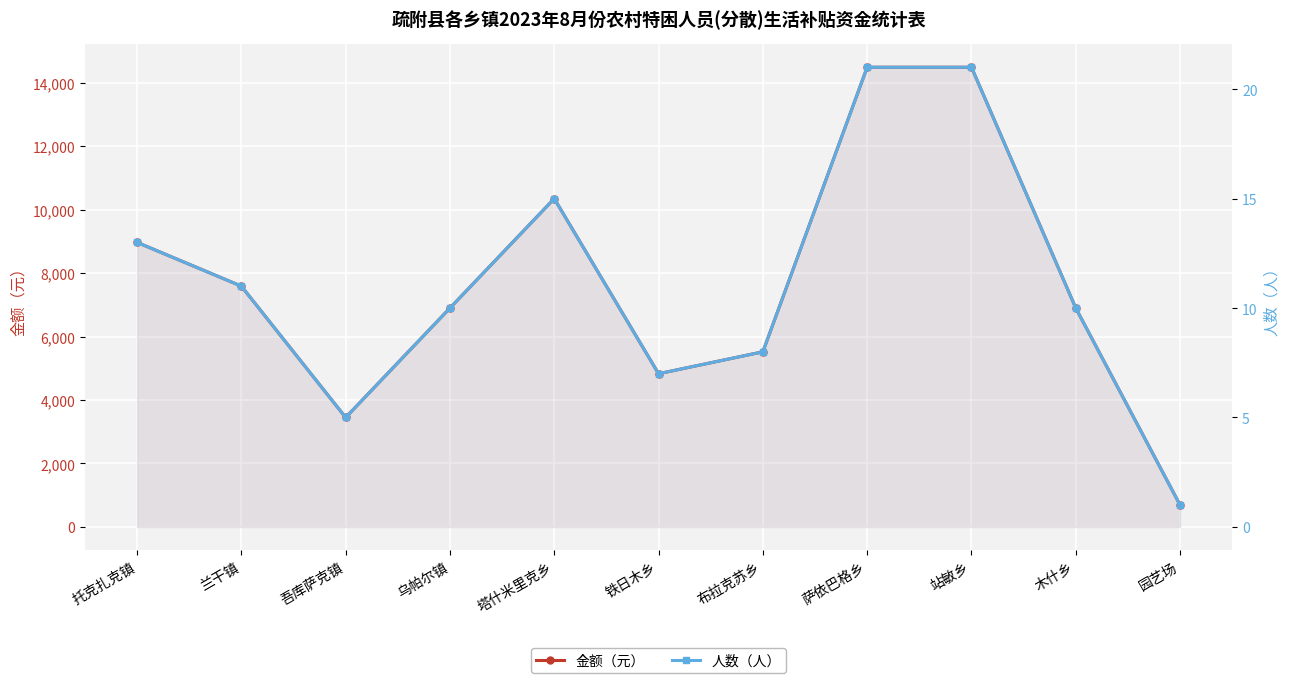

Rank the series by their average value, from lowest to highest.

人数（人）, 金额（元）